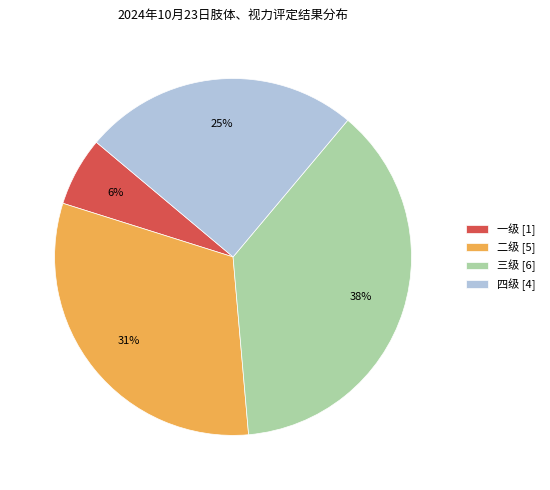

How many segments does this pie chart have?

4